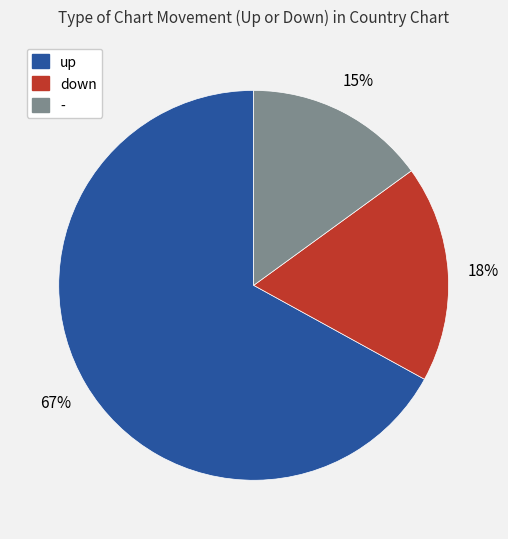

To the nearest percent, what percentage of the pie is down?

18%